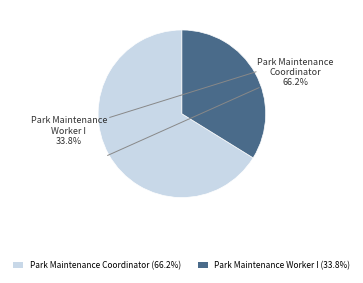

Which has a higher value, Park Maintenance Coordinator (66.2%) or Park Maintenance Worker I (33.8%)?

Park Maintenance Coordinator (66.2%)